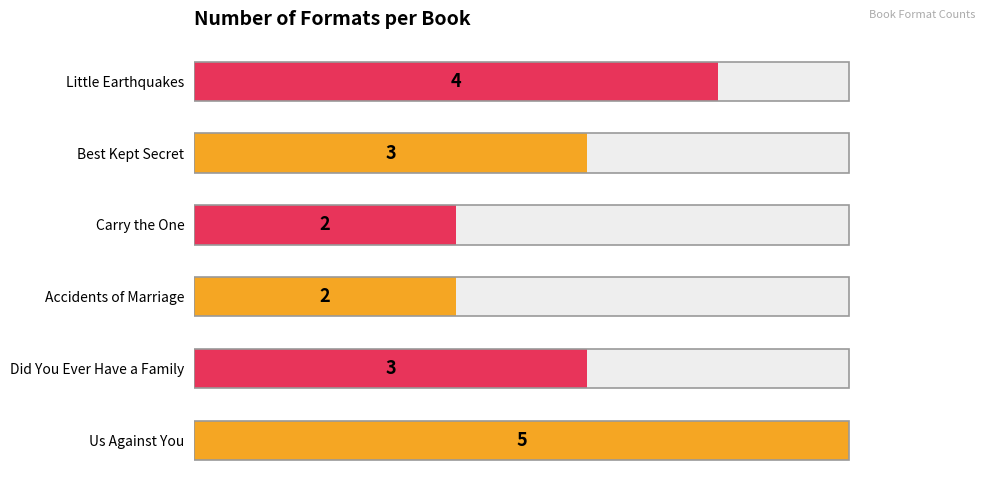

Reading left to right, list all the values displayed in this chart.

5	3	2	2	3	4